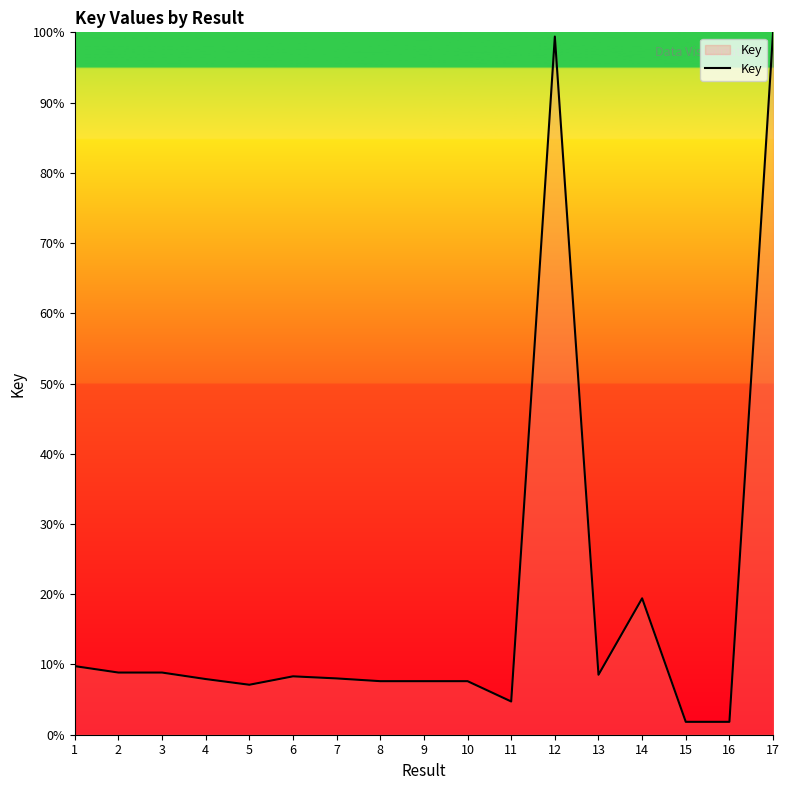

What is the difference between the values at 7 and 11?

3.3